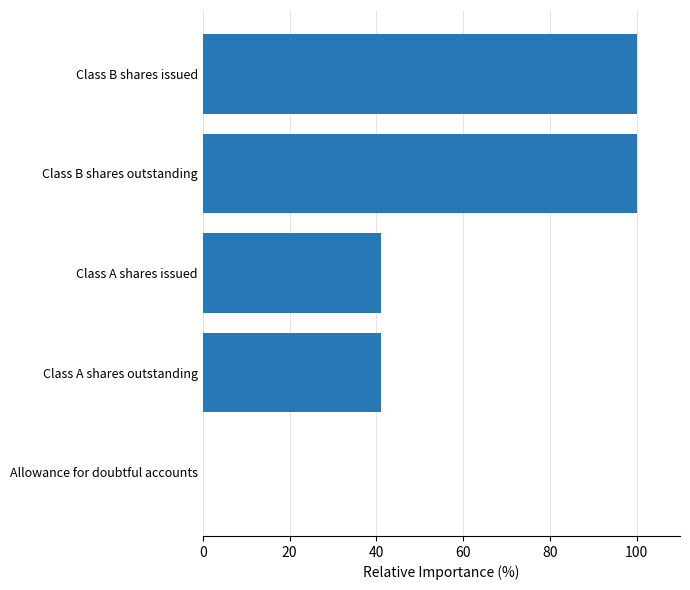

What is the approximate value at Class B shares outstanding?

100.0